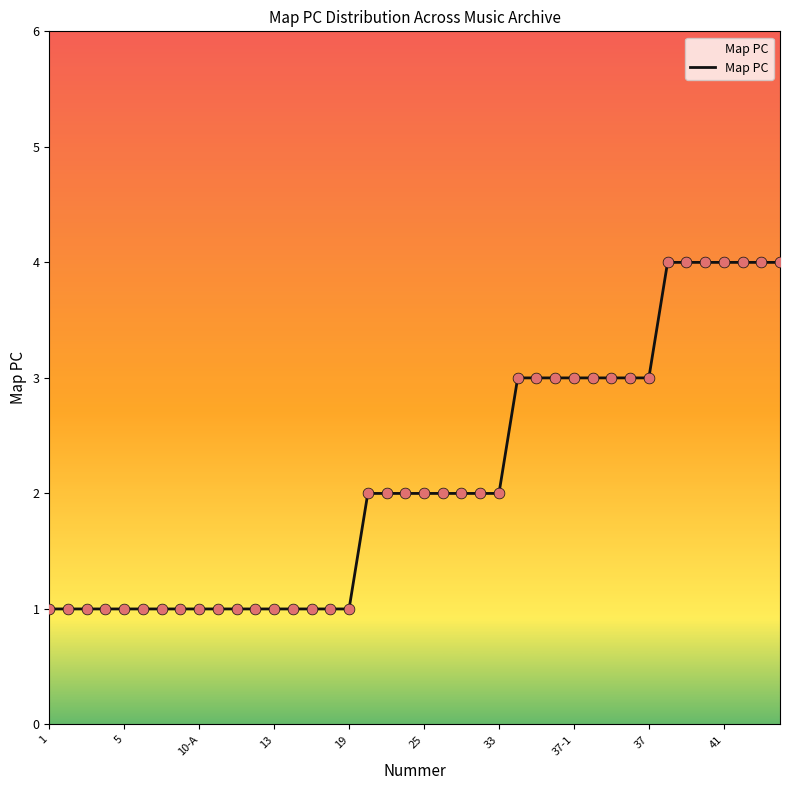

What is the difference between the maximum and minimum values?

3